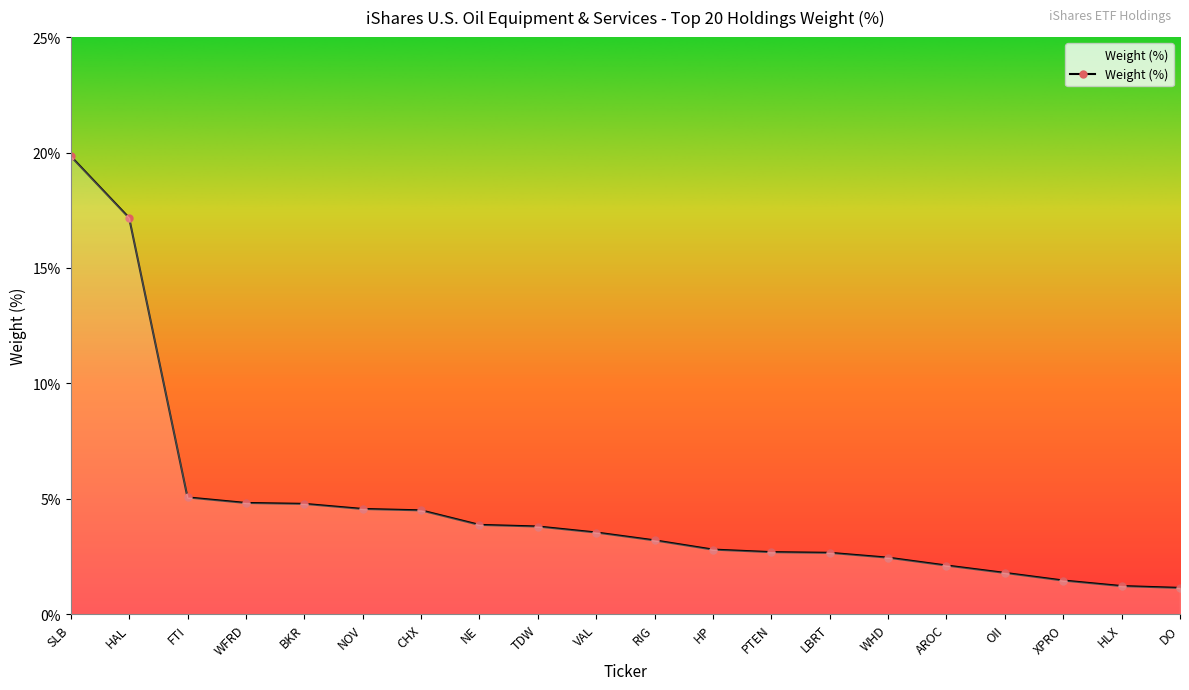

What is the minimum value shown in the chart?

1.1